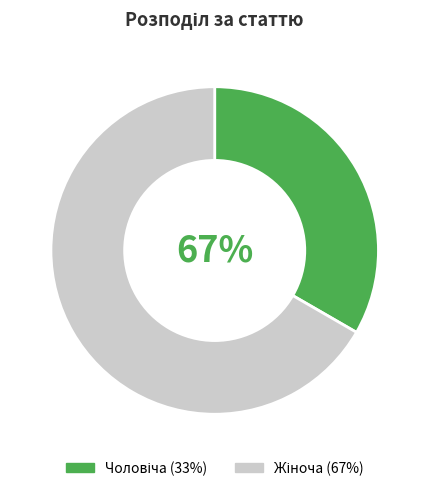

The Жіноча slice represents 81% of the pie. True or false?

False